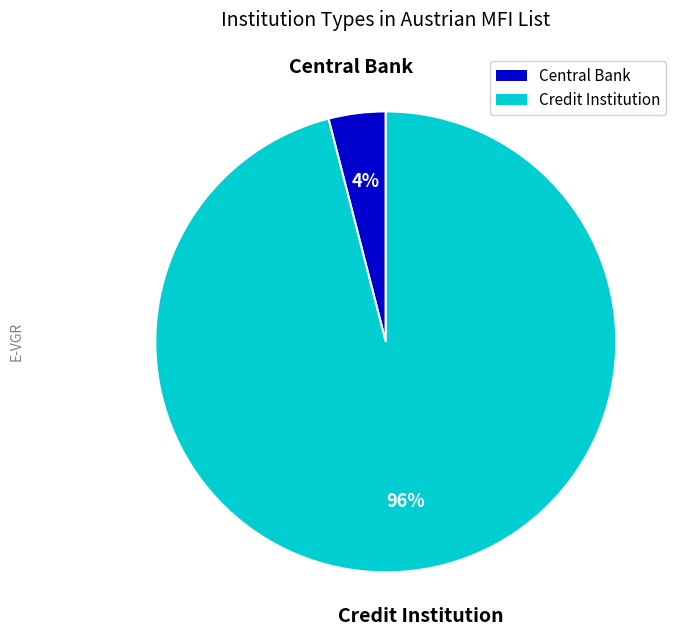

Does any single category account for the majority?

Yes